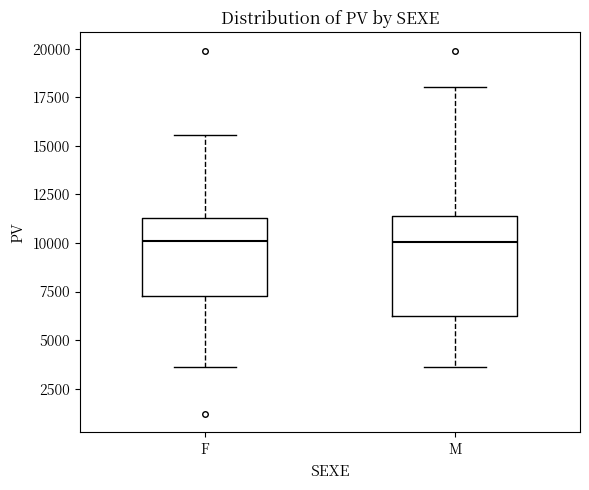

Comparing the boxes themselves (not the whiskers), which one is the tallest?

M